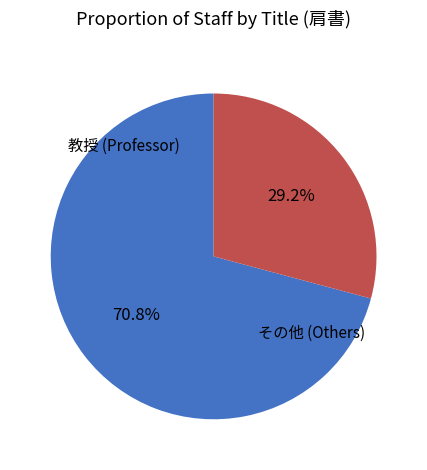

Is there a majority slice in this chart?

Yes